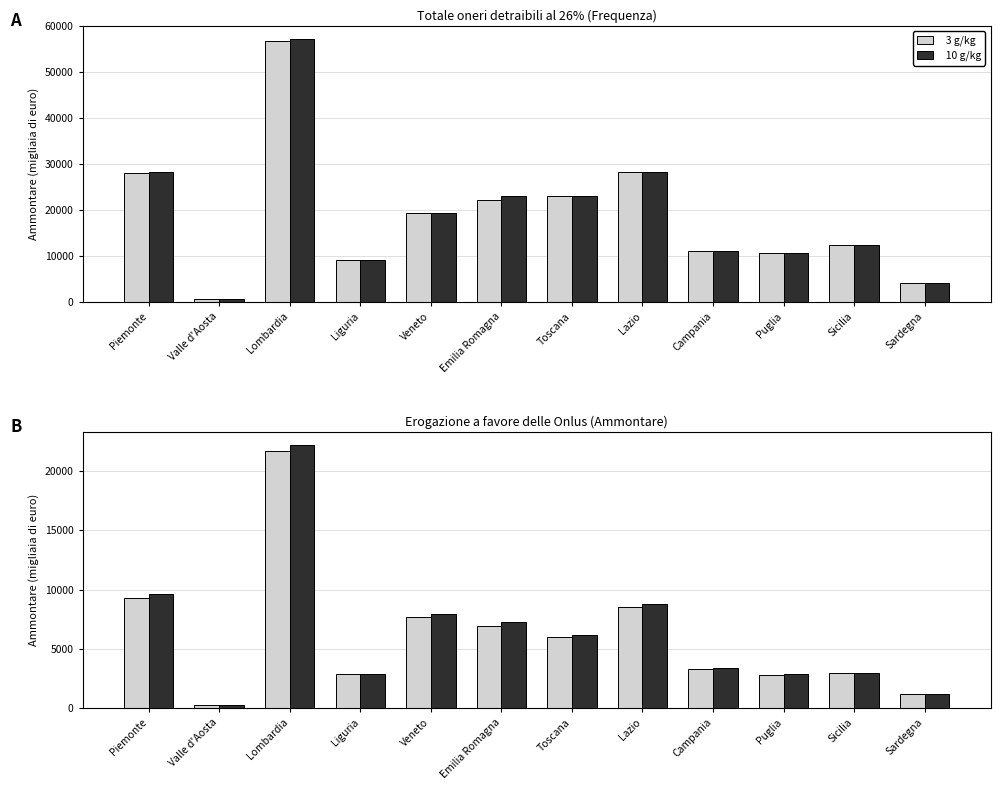

At how many categories does at least one series exceed 4206?

6